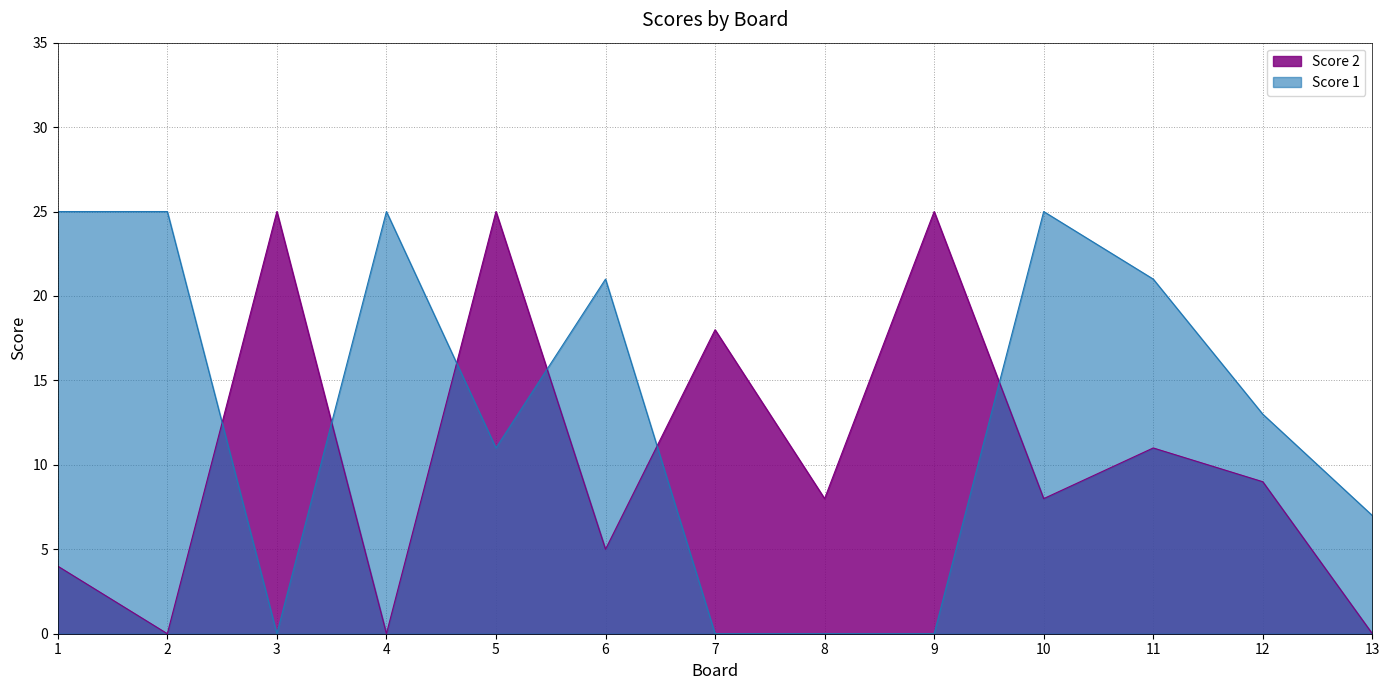

How many interior local valleys does the Score 2 series have?

5